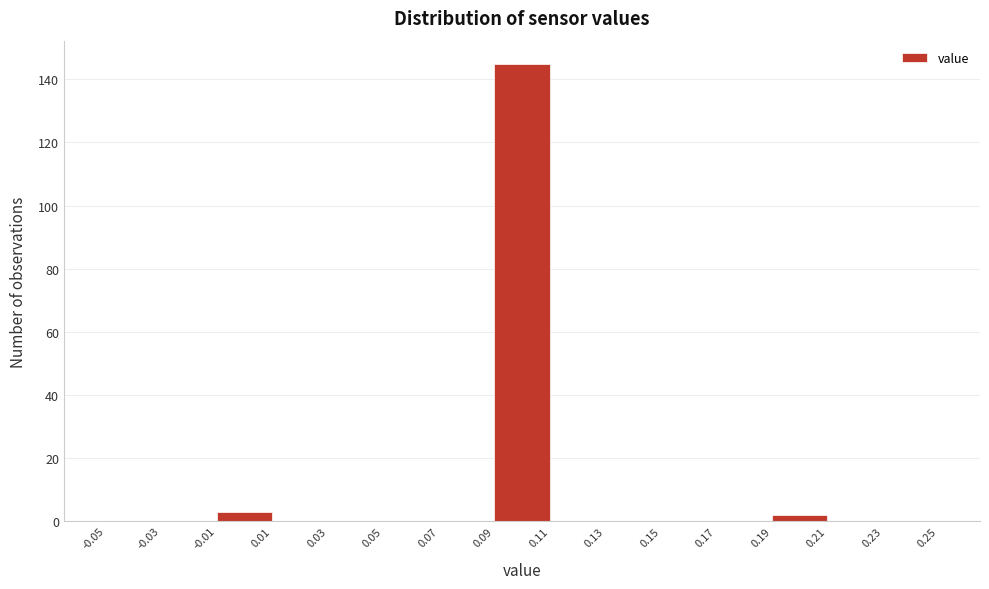

Reading left to right, list every bar in this chart as the range it spans on the x-axis followed by its height. The values are not printed on the chart, so give them approximately, as read against the axis.

-0.05 to -0.03: 0
-0.03 to -0.01: 0
-0.01 to 0.01: 4
0.01 to 0.03: 0
0.03 to 0.05: 0
0.05 to 0.07: 0
0.07 to 0.09: 0
0.09 to 0.11: 146
0.11 to 0.13: 0
0.13 to 0.15: 0
0.15 to 0.17: 0
0.17 to 0.19: 0
0.19 to 0.21: 2
0.21 to 0.23: 0
0.23 to 0.25: 0